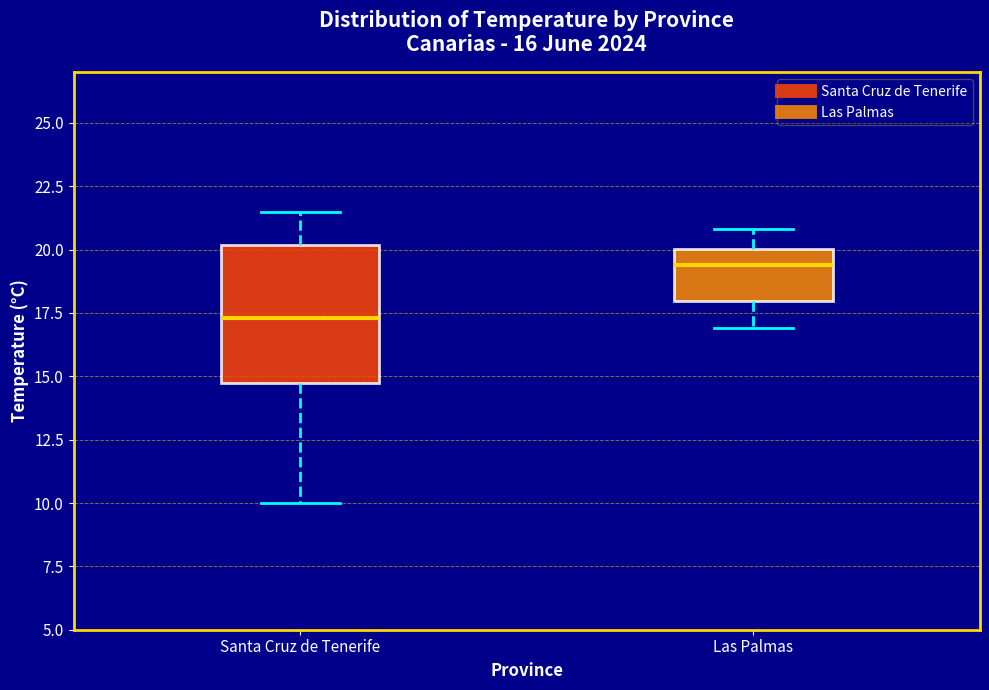

Which box is the tallest, from its lower edge to its upper edge?

Santa Cruz de Tenerife